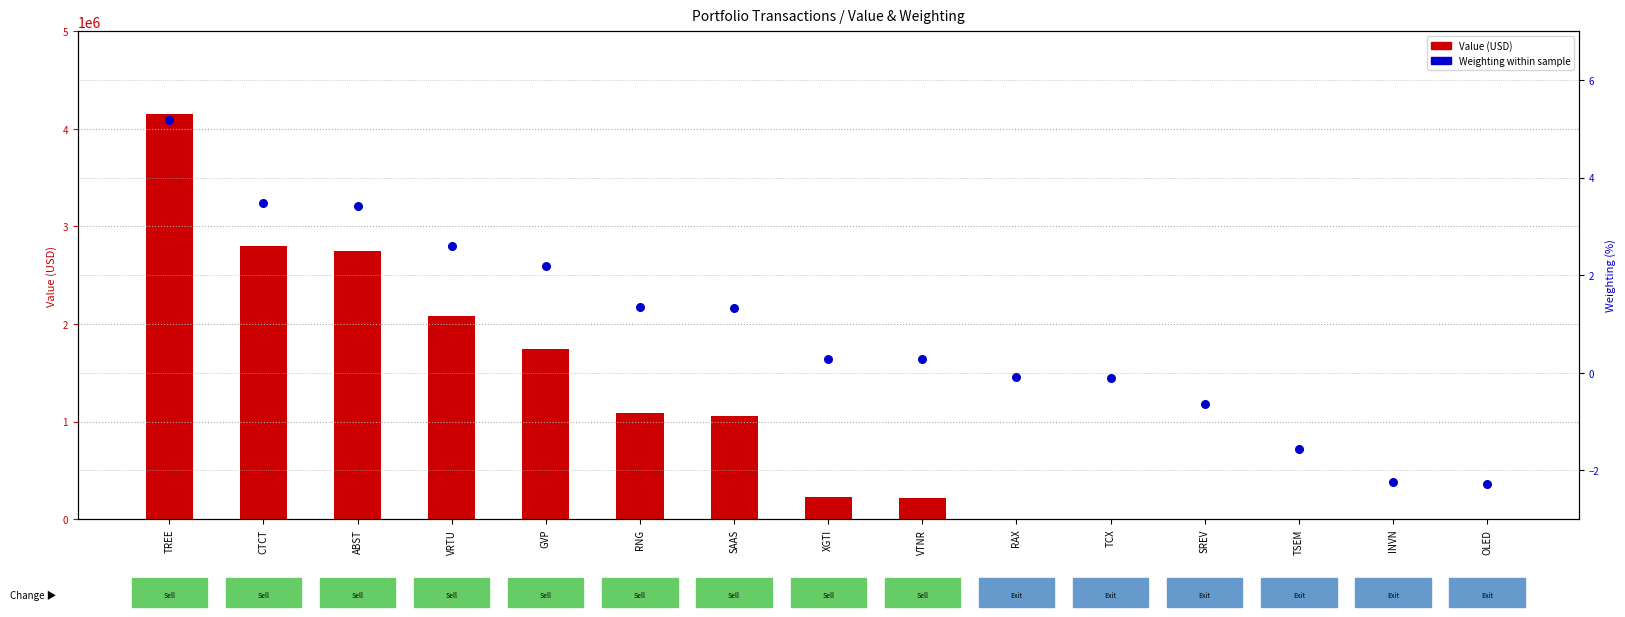

What is the total value across all series at VRTU?

2078002.6